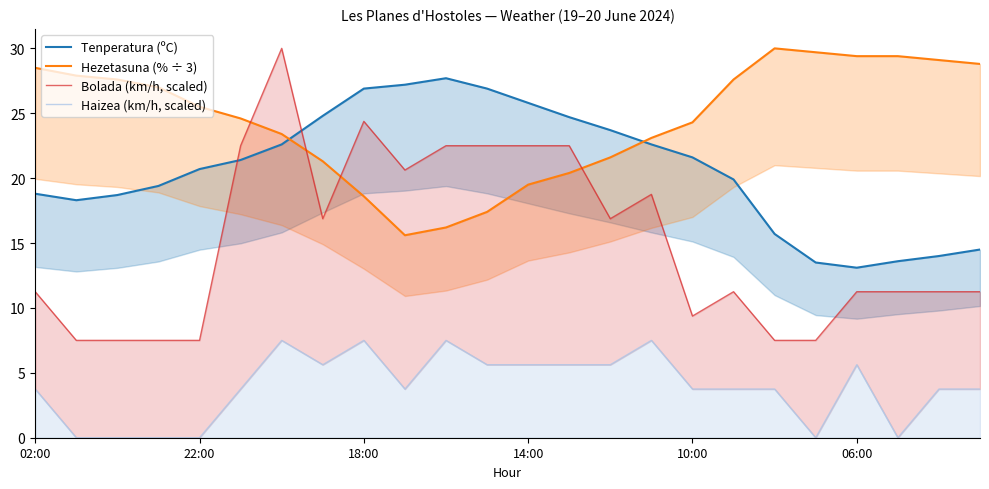

Does the chart display data point markers on the line(s)?

No